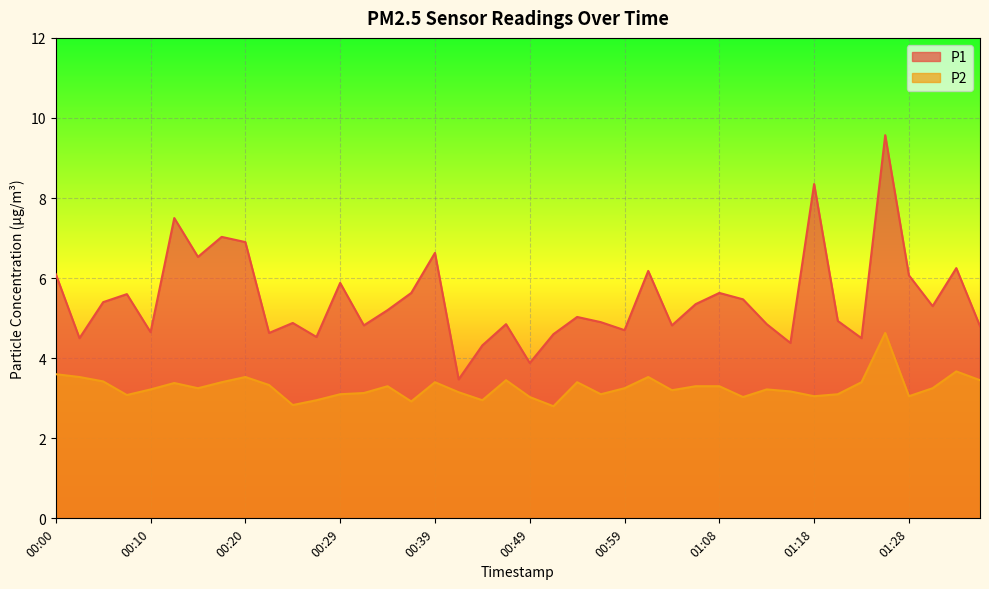

Reading left to right, extract all data points from this chart.

P1: 00:00=6.1	00:02=4.5	00:05=5.4	00:07=5.6	00:10=4.7	00:12=7.5	00:15=6.5	00:17=7.0	00:20=6.9	00:22=4.6	00:24=4.9	00:27=4.5	00:29=5.9	00:32=4.8	00:34=5.2	00:37=5.6	00:39=6.6	00:42=3.5	00:44=4.3	00:46=4.8	00:49=3.9	00:51=4.6	00:54=5.0	00:56=4.9	00:59=4.7	01:01=6.2	01:04=4.8	01:06=5.3	01:08=5.6	01:11=5.5	01:13=4.8	01:16=4.4	01:18=8.3	01:21=4.9	01:23=4.5	01:26=9.6	01:28=6.1	01:30=5.3	01:33=6.2	01:35=4.8
P2: 00:00=3.6	00:02=3.5	00:05=3.4	00:07=3.1	00:10=3.2	00:12=3.4	00:15=3.2	00:17=3.4	00:20=3.5	00:22=3.3	00:24=2.8	00:27=3.0	00:29=3.1	00:32=3.1	00:34=3.3	00:37=2.9	00:39=3.4	00:42=3.1	00:44=3.0	00:46=3.5	00:49=3.0	00:51=2.8	00:54=3.4	00:56=3.1	00:59=3.2	01:01=3.5	01:04=3.2	01:06=3.3	01:08=3.3	01:11=3.0	01:13=3.2	01:16=3.2	01:18=3.0	01:21=3.1	01:23=3.4	01:26=4.6	01:28=3.0	01:30=3.2	01:33=3.7	01:35=3.5